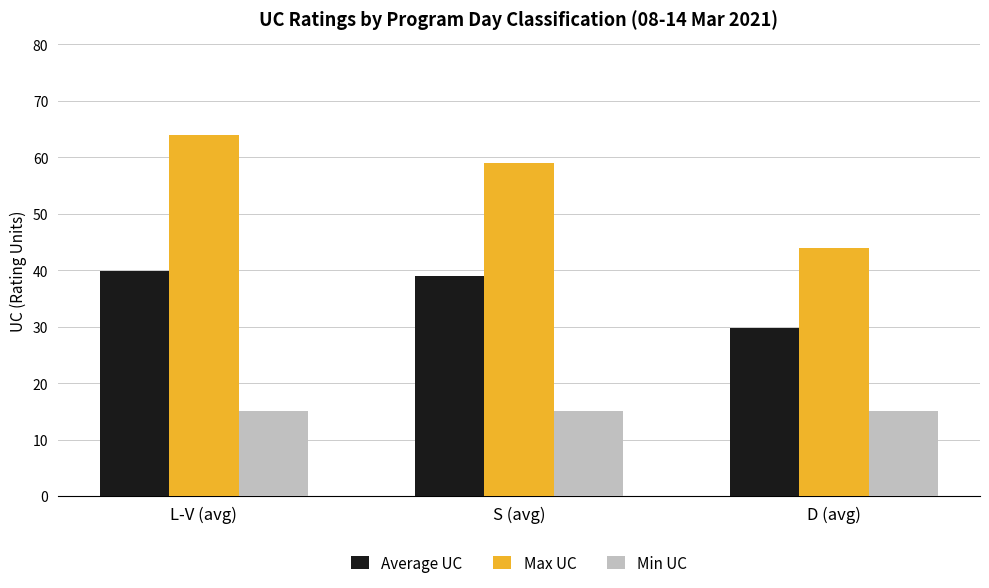

What is the label of the 2nd bar from the right?

S (avg)